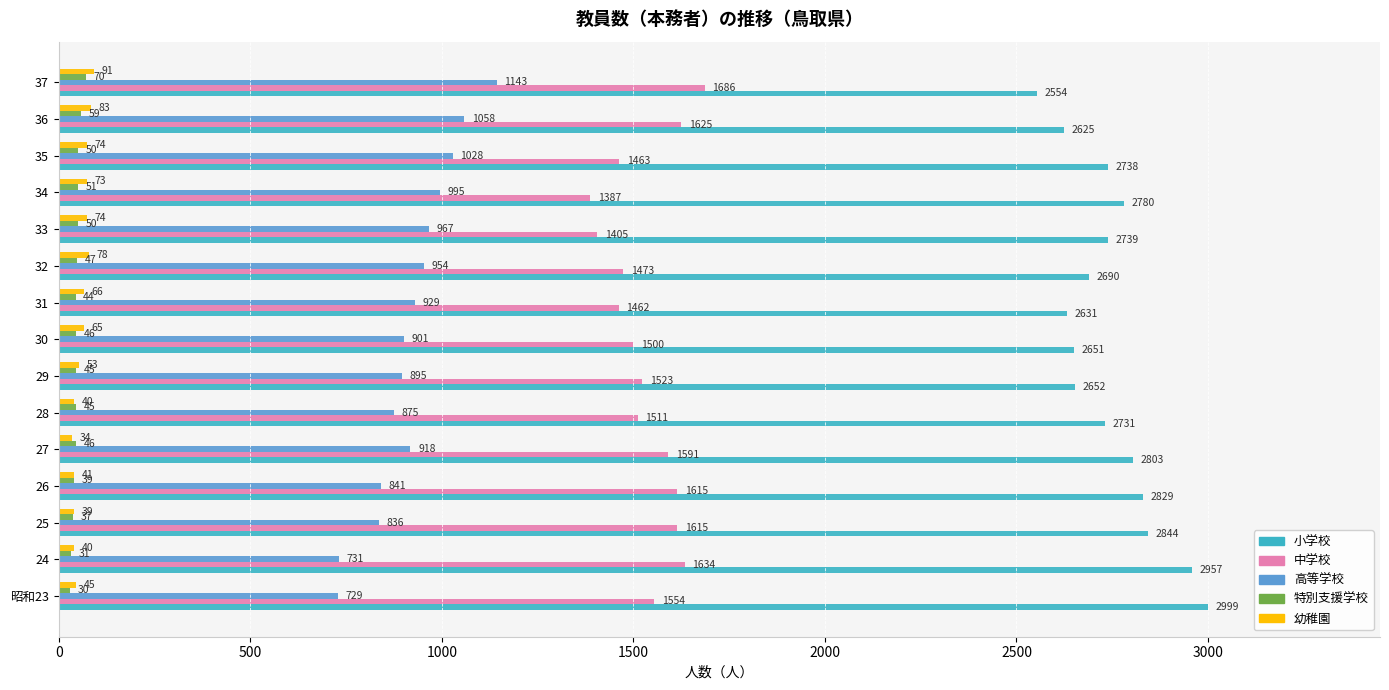

Where is 高等学校 nearest to the value 936?

31